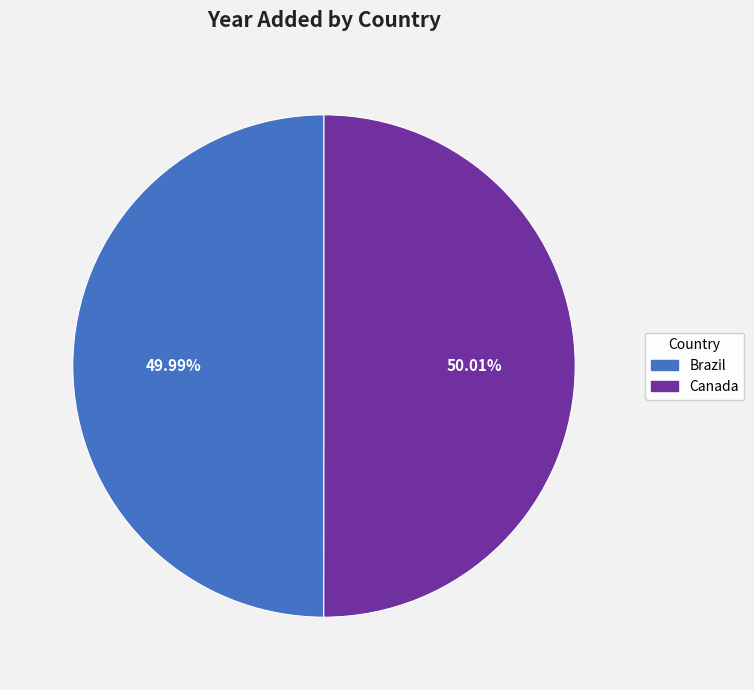

What is the ratio of the value at Canada to the value at Brazil?

1.0